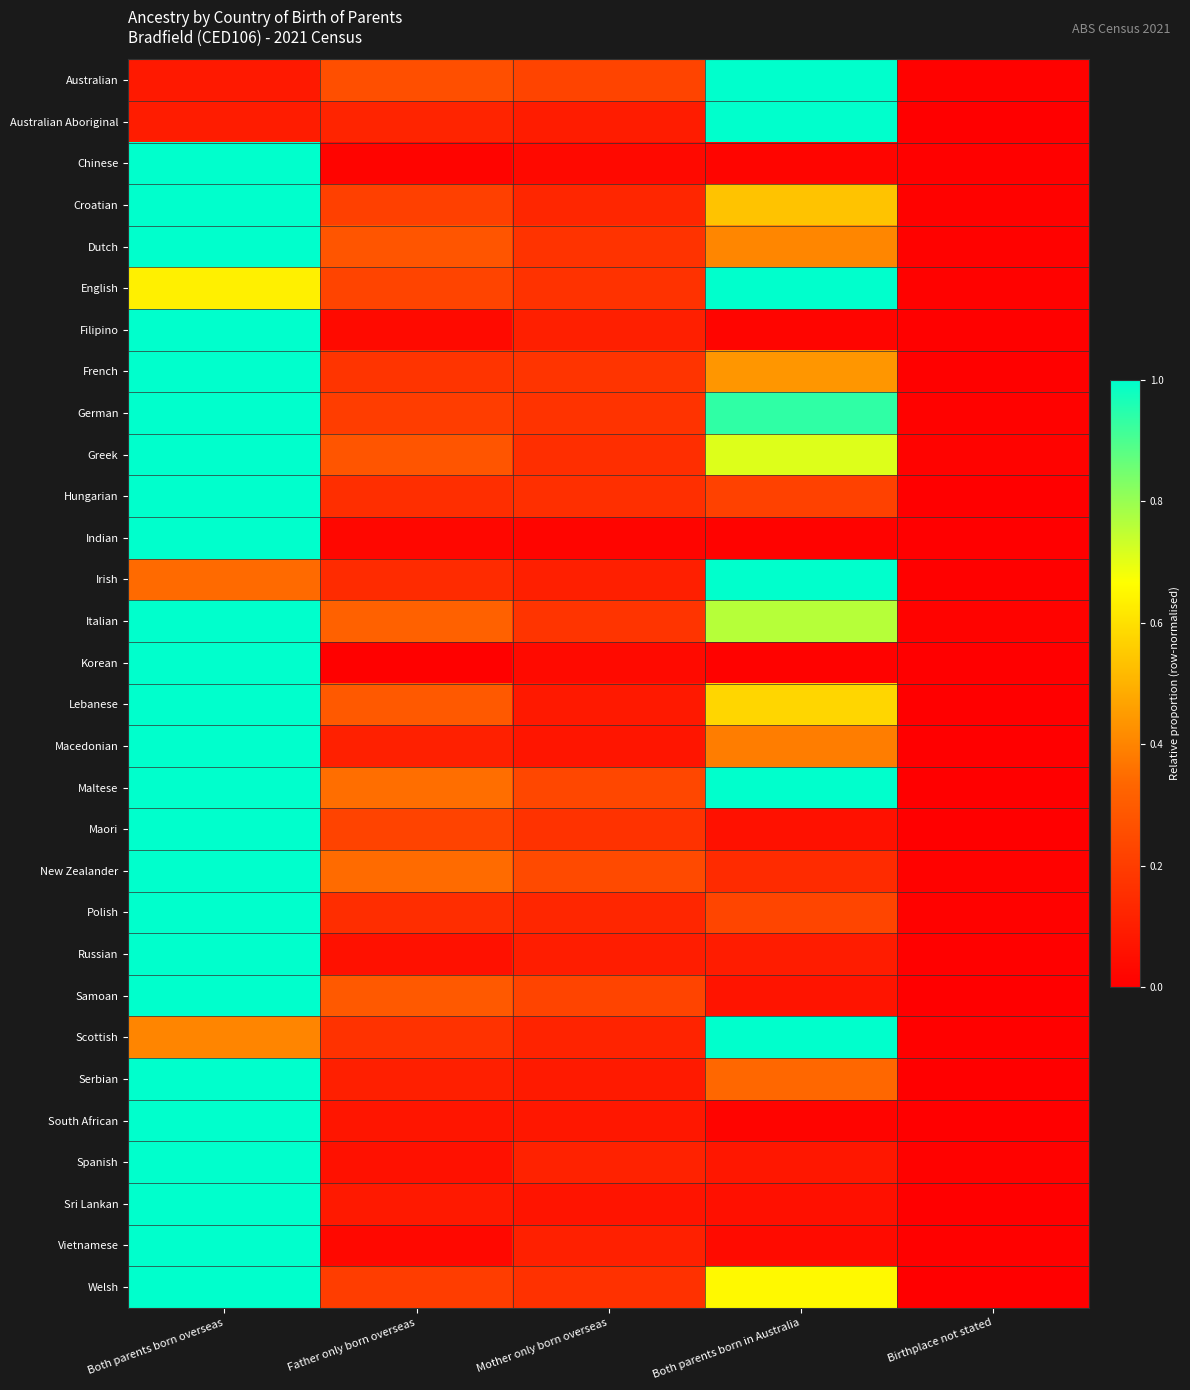

Which has a higher value, Birthplace not stated or Father only born overseas?

Father only born overseas